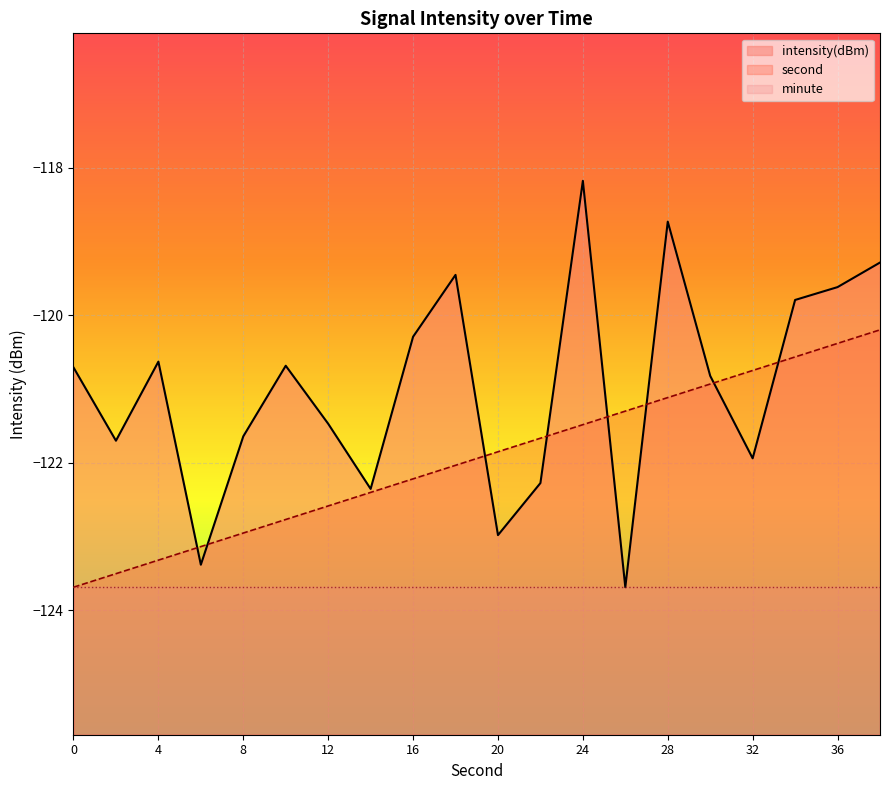

What is the total value across all series at 34?

-240.4